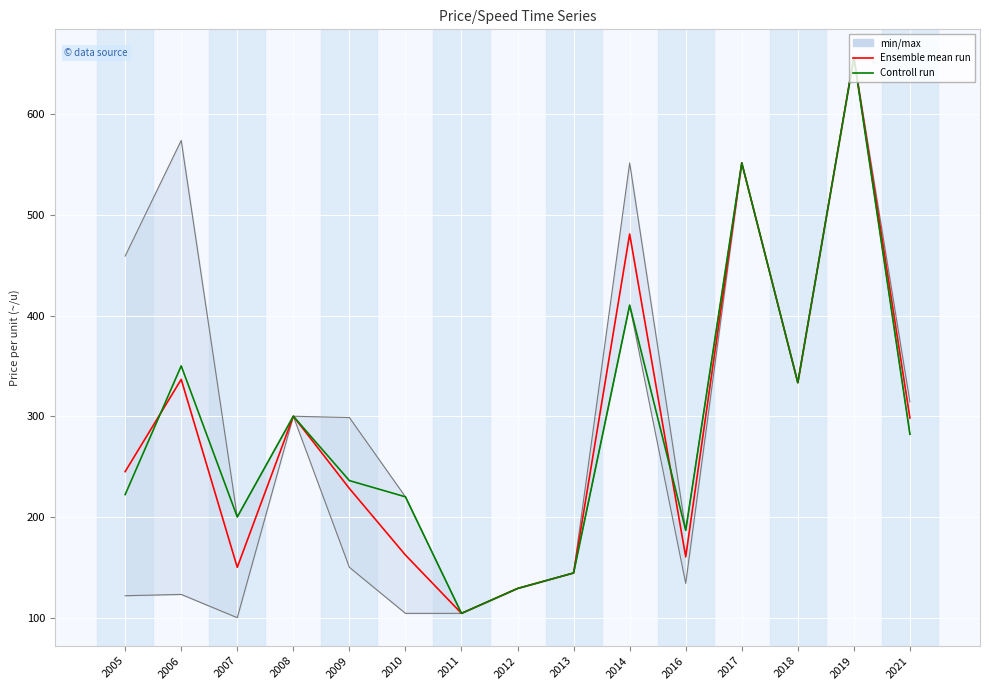

After their last crossing, which series has the higher values: Ensemble mean run or Controll run?

Controll run